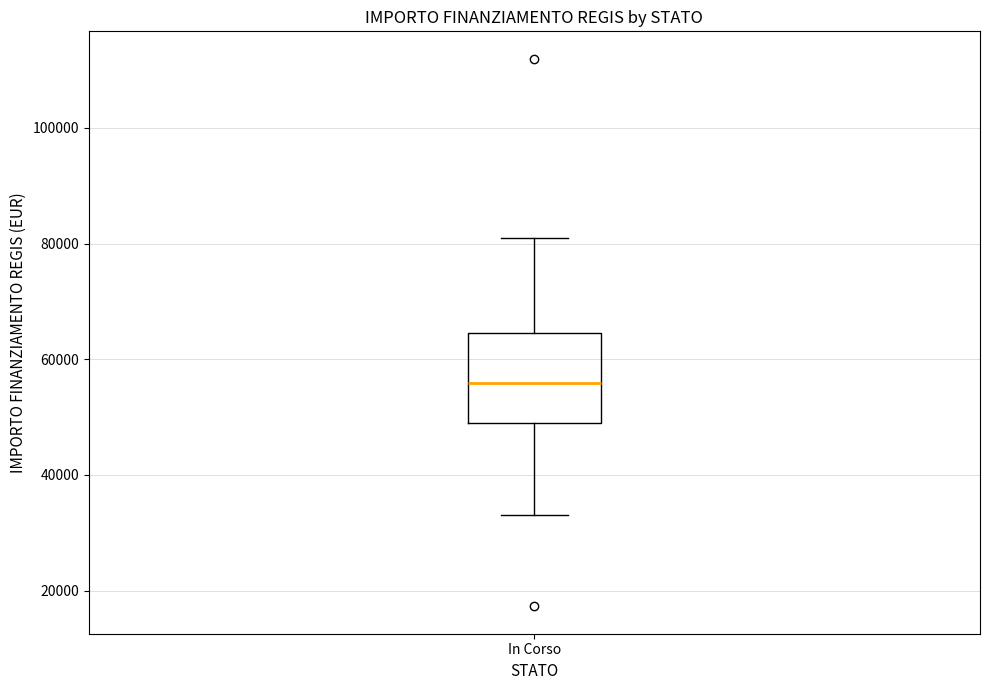

Where does the upper whisker of the box for In Corso end on the y-axis? The values are not printed on the chart, so give them approximately, as read against the axis.

80000